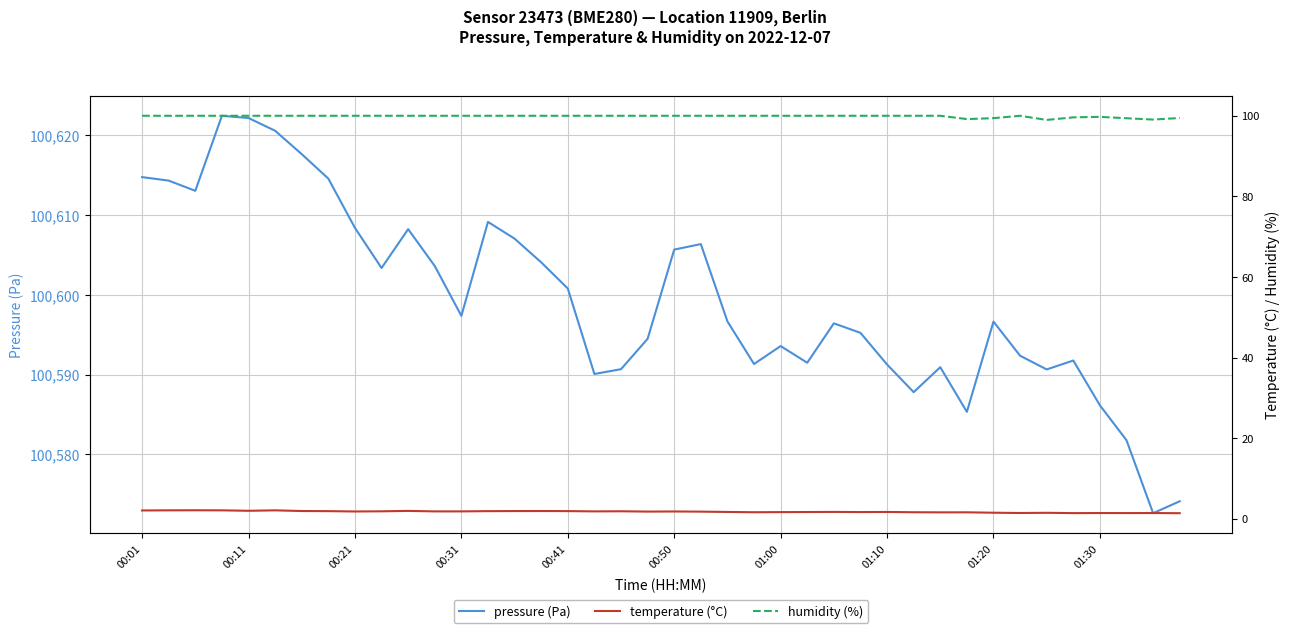

Where is temperature (°C) nearest to the value 1?

39